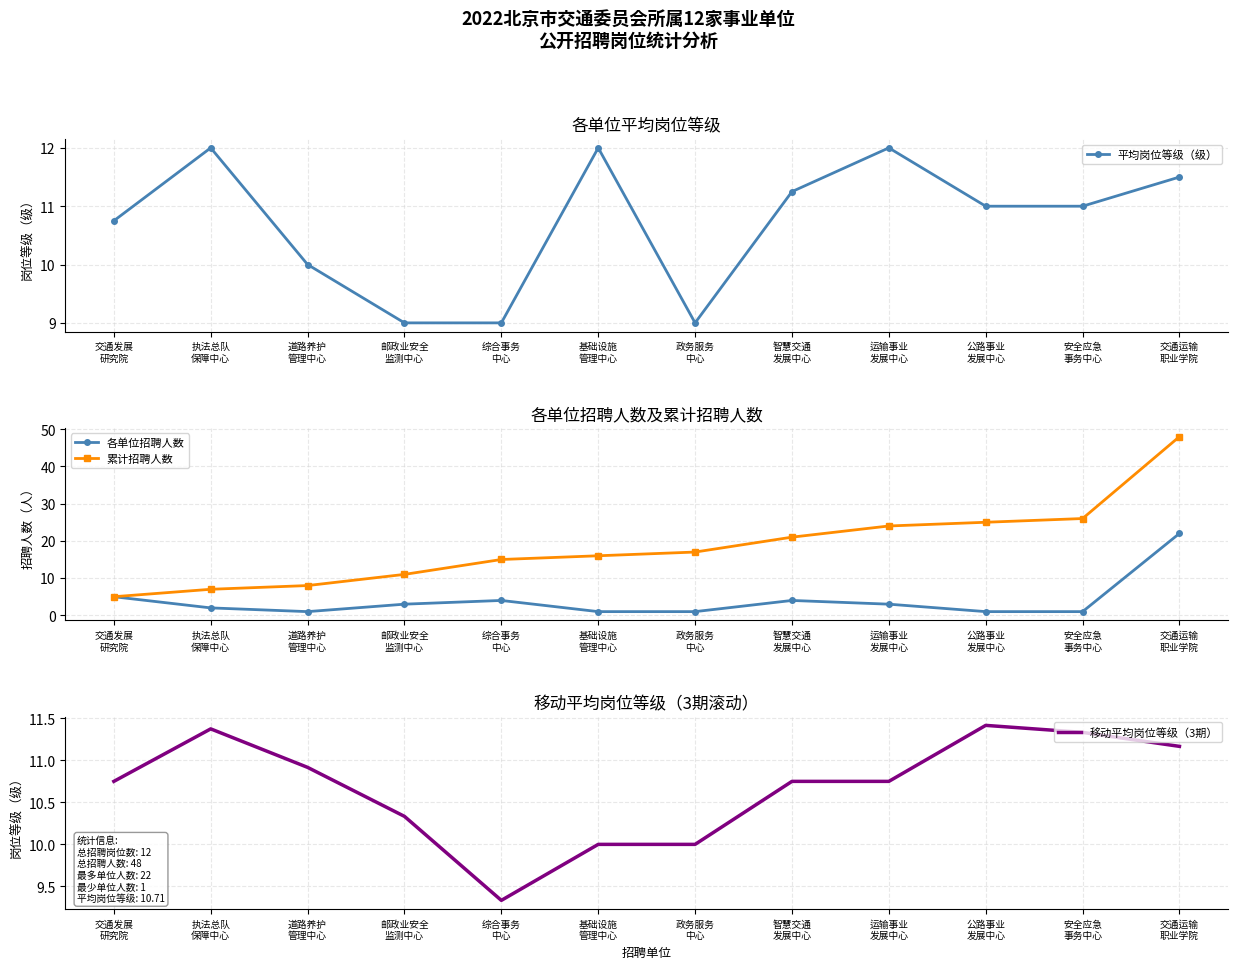

Is it true that 移动平均岗位等级（3期） equals 3.6 at 公路事业
发展中心?

False